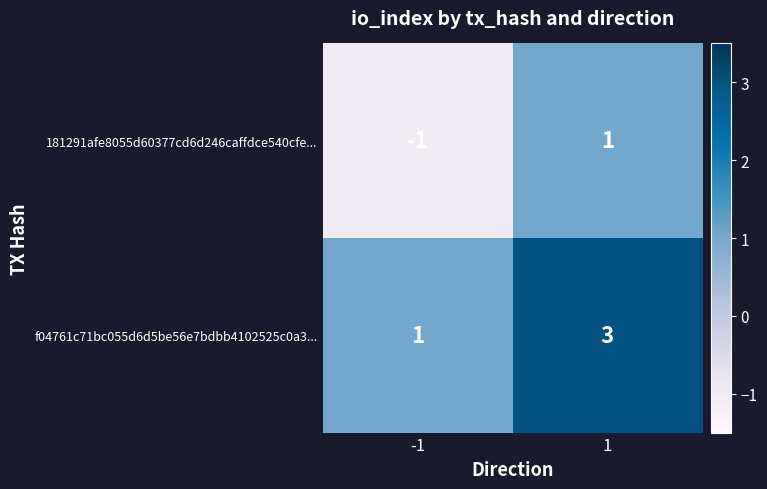

Count the number of data series in this chart.

2